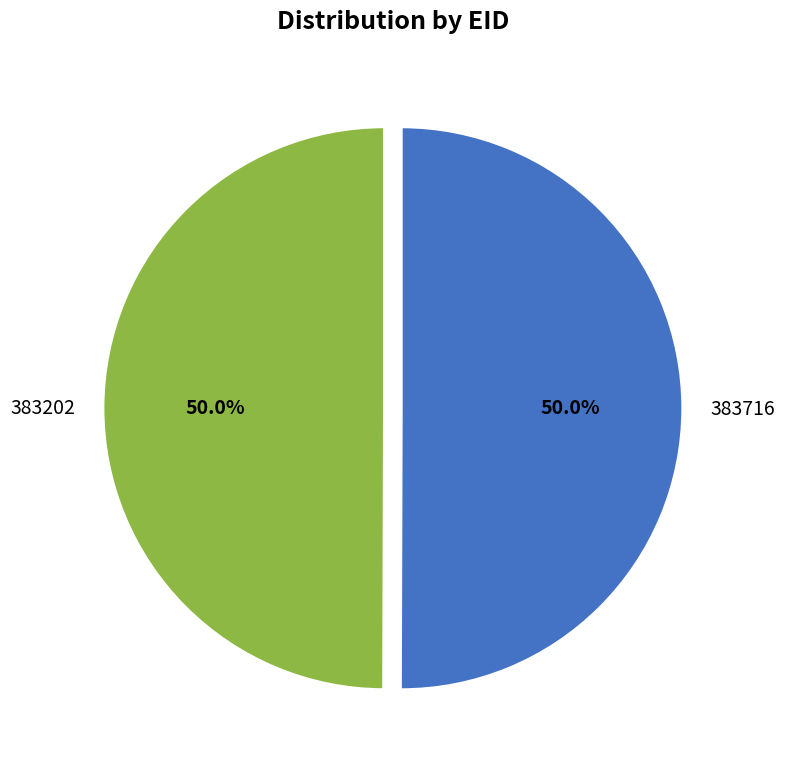

What is the ratio of the value at 383202 to the value at 383716?

1.0